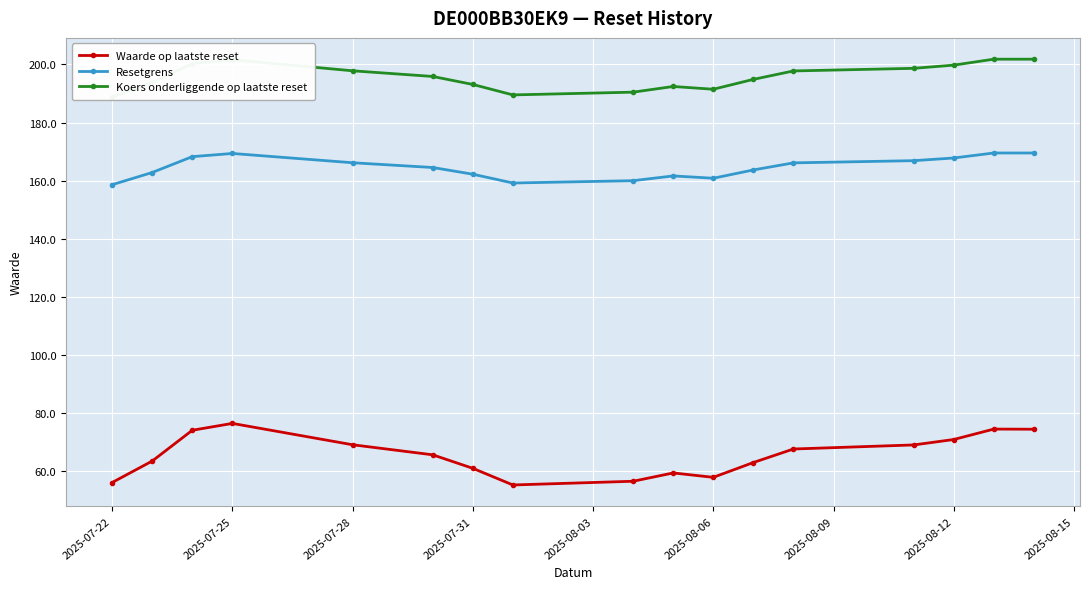

What is the minimum value shown in the chart?

55.2